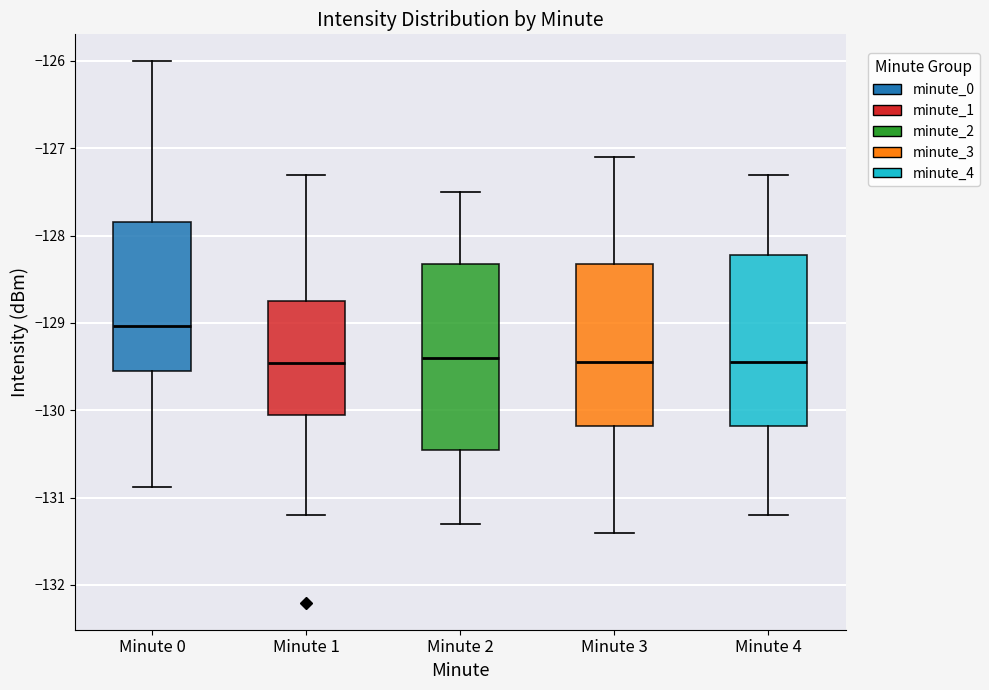

Reading left to right, transcribe this box plot: for each box, give where its median line is, the range the box spans, and where its two whiskers end, as read against the y-axis. The values are not printed on the chart, so give them approximately, as read against the axis.

Minute 0: median -129.0, box -129.5 to -127.8, whiskers -130.9 to -126.0
Minute 1: median -129.5, box -130.1 to -128.7, whiskers -131.2 to -127.3
Minute 2: median -129.4, box -130.4 to -128.3, whiskers -131.3 to -127.5
Minute 3: median -129.4, box -130.2 to -128.3, whiskers -131.4 to -127.1
Minute 4: median -129.4, box -130.2 to -128.2, whiskers -131.2 to -127.3